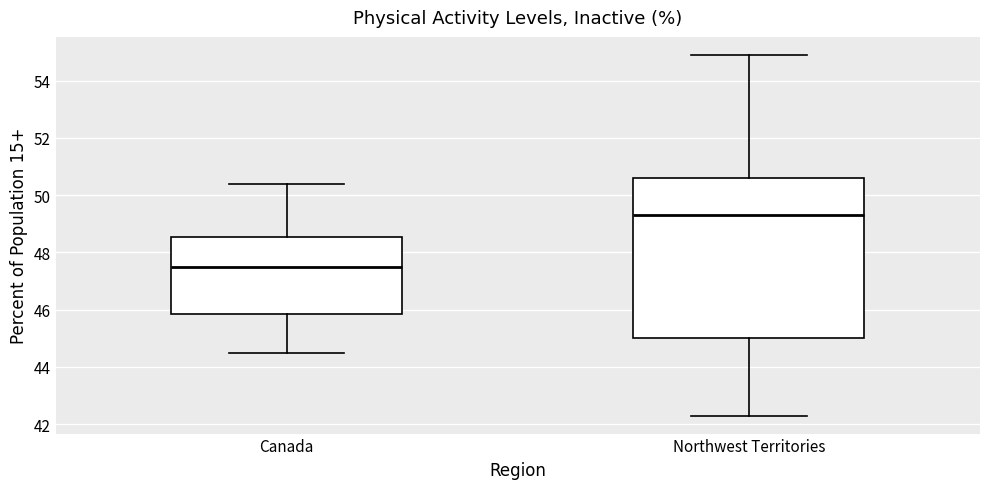

Where does the lower whisker of the box for Northwest Territories end on the y-axis? The values are not printed on the chart, so give them approximately, as read against the axis.

42.4